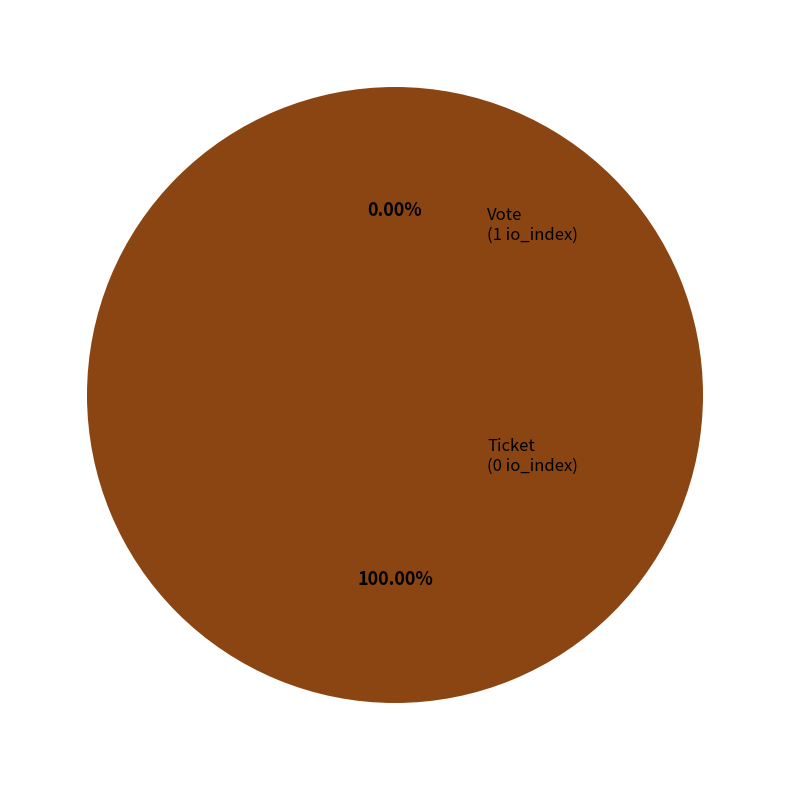

To the nearest percent, what is the difference between the Vote (io_index=1) and Ticket (io_index=0) slice percentages?

100%